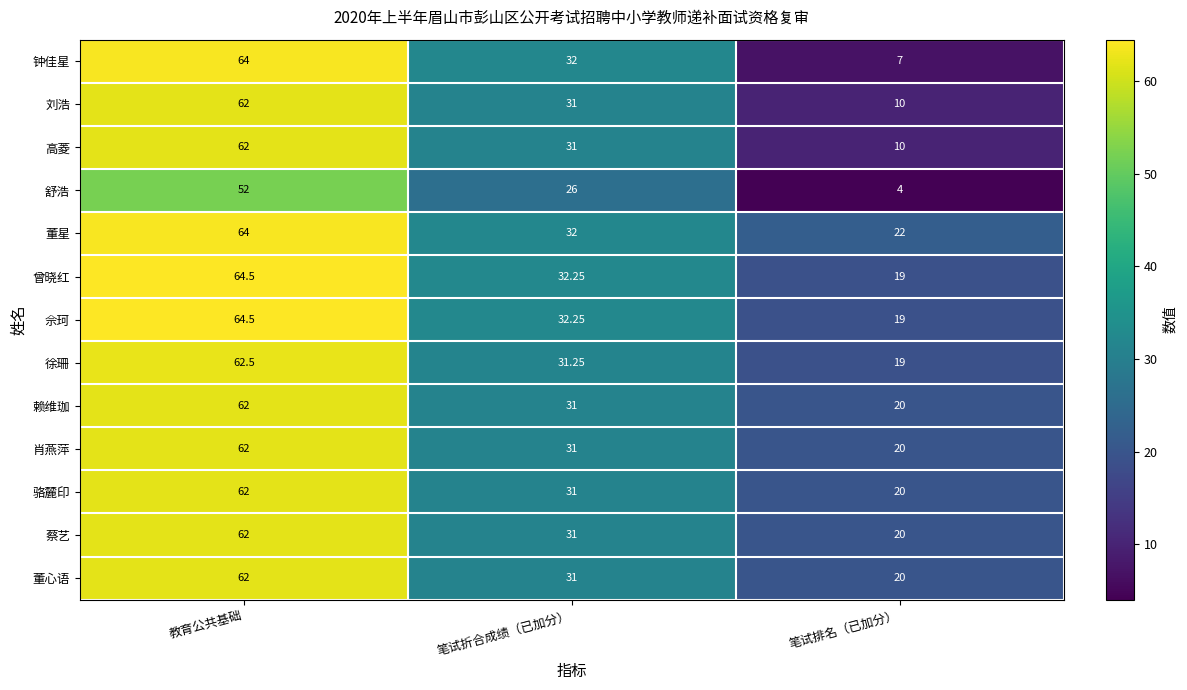

Which series changed the most between 教育公共基础 and 笔试排名（已加分）?

钟佳星